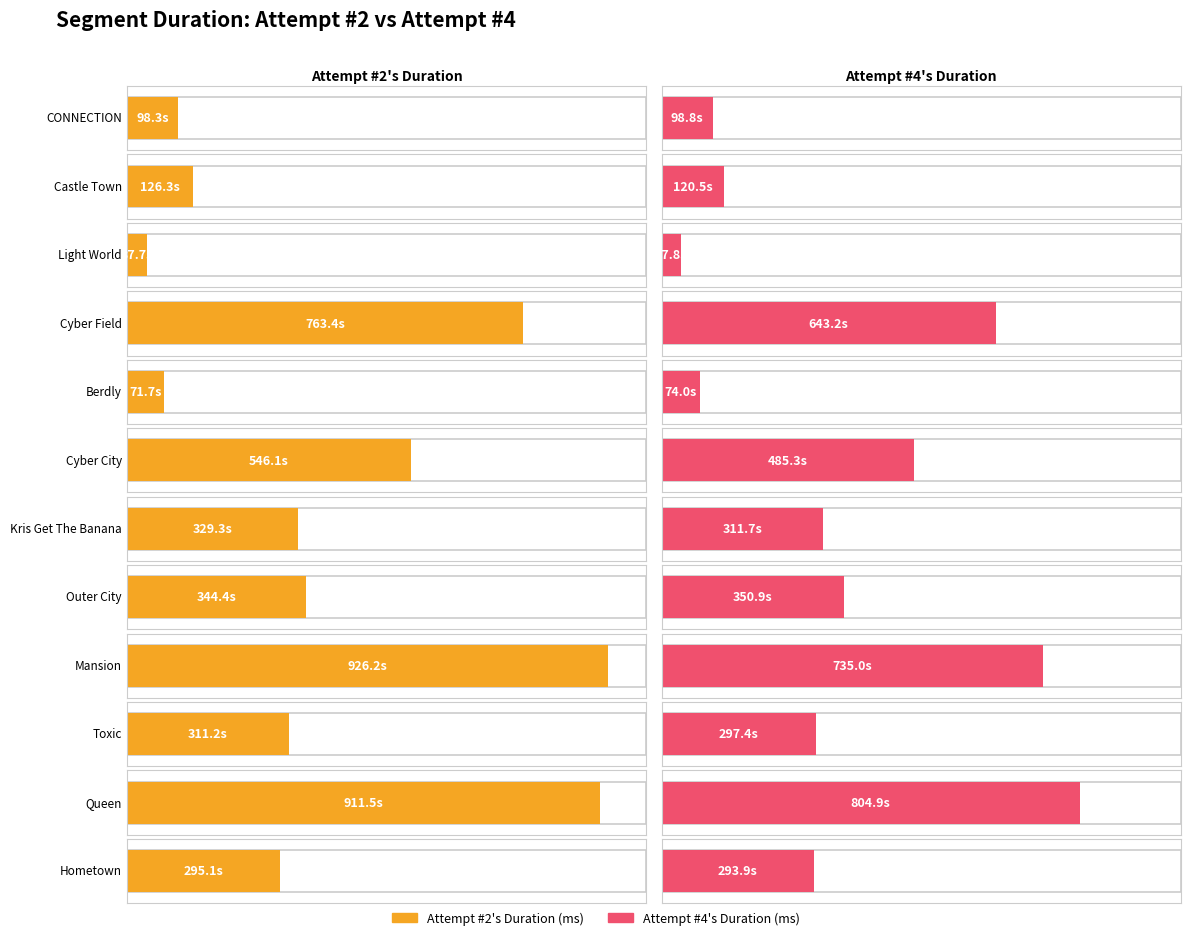

Reading right to left, what are all the values shown in this chart?

Attempt #2's Duration (ms): Hometown=295138	Queen=911450	Toxic=311221	Mansion=926153	Outer City=344405	Kris Get The Banana=329325	Cyber City=546066	Berdly=71721	Cyber Field=763374	Light World=37721	Castle Town=126340	CONNECTION=98269
Attempt #4's Duration (ms): Hometown=293908	Queen=804925	Toxic=297369	Mansion=735006	Outer City=350852	Kris Get The Banana=311715	Cyber City=485318	Berdly=73960	Cyber Field=643211	Light World=37788	Castle Town=120539	CONNECTION=98823